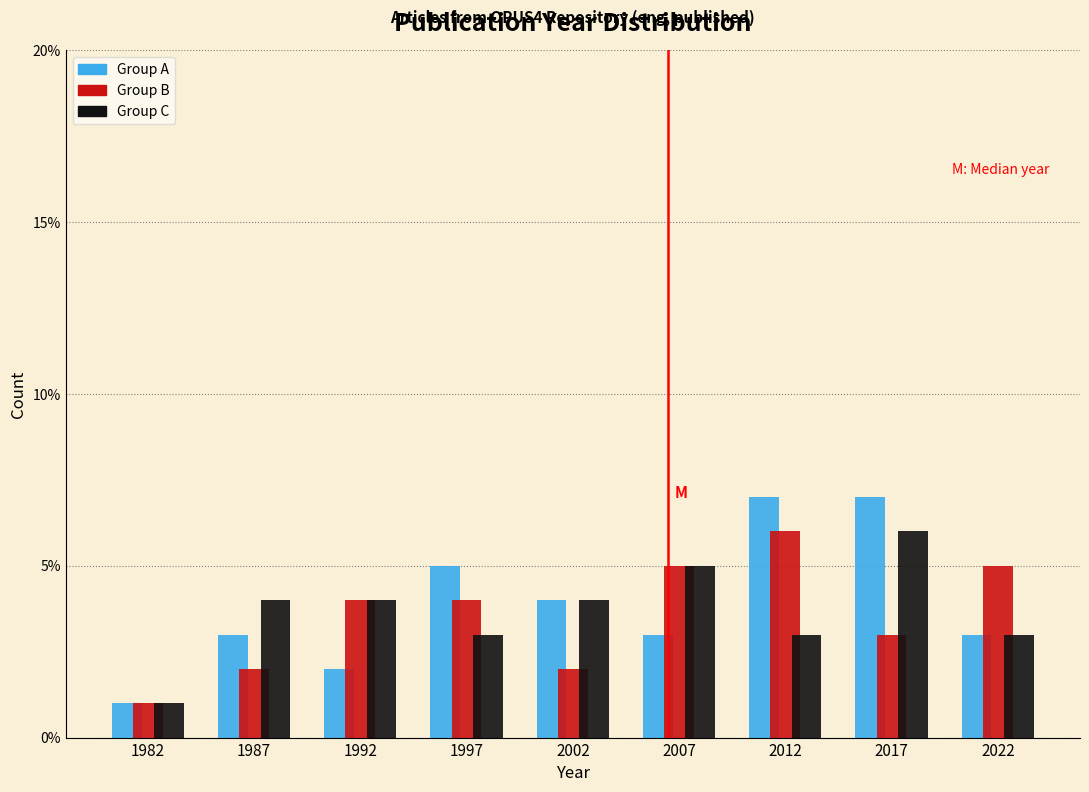

What is the difference between the highest and lowest values at 2017?

4.0